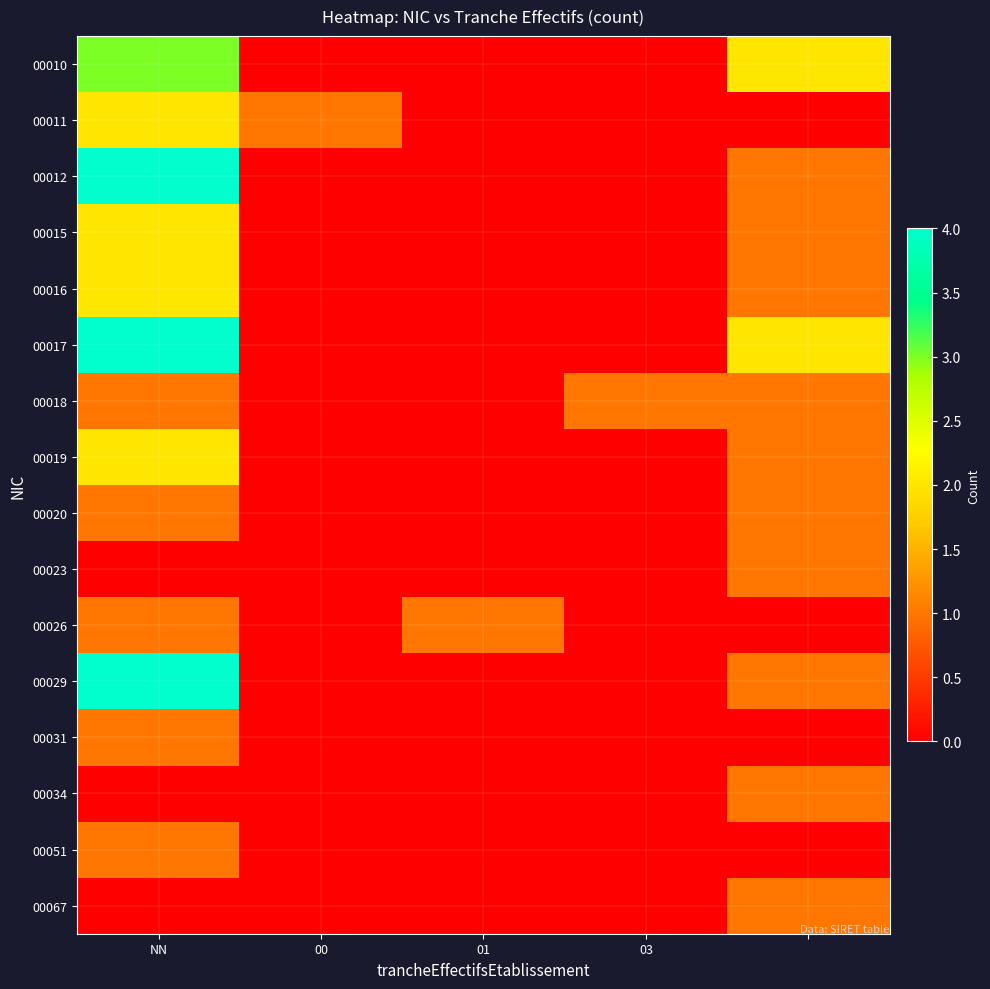

Reading left to right, list all the values displayed in this chart.

00010: 3	0	0	0	2
00011: 2	1	0	0	0
00012: 4	0	0	0	1
00015: 2	0	0	0	1
00016: 2	0	0	0	1
00017: 4	0	0	0	2
00018: 1	0	0	1	1
00019: 2	0	0	0	1
00020: 1	0	0	0	1
00023: 0	0	0	0	1
00026: 1	0	1	0	0
00029: 4	0	0	0	1
00031: 1	0	0	0	0
00034: 0	0	0	0	1
00051: 1	0	0	0	0
00067: 0	0	0	0	1